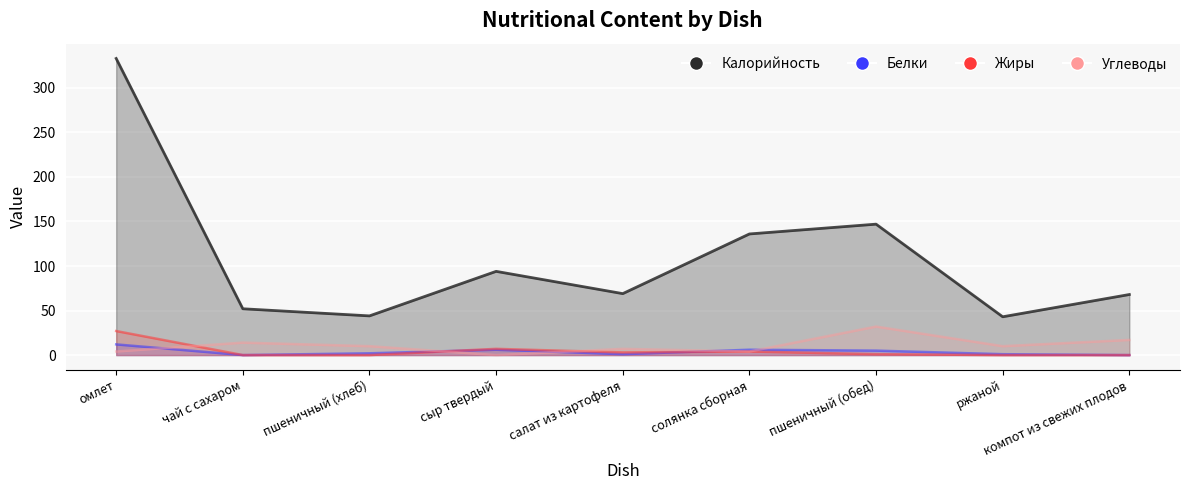

What is the sum of all Белки values?

33